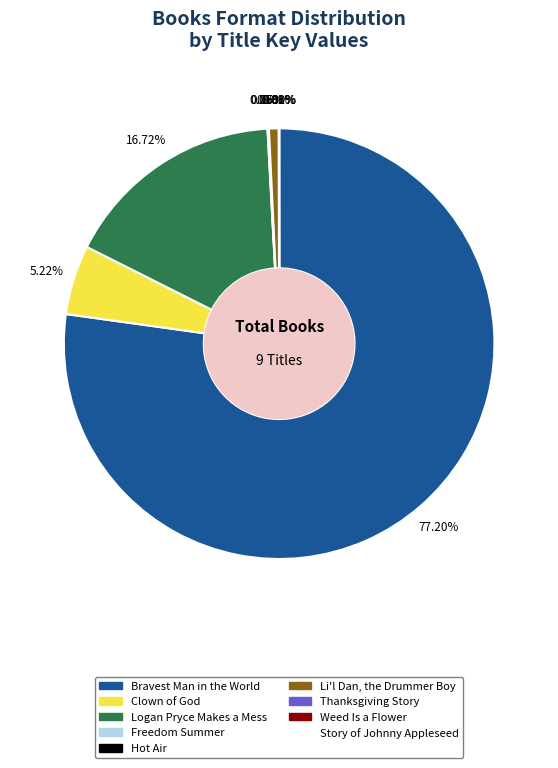

What percentage is the Logan Pryce Makes a Mess slice, to the nearest percent?

17%